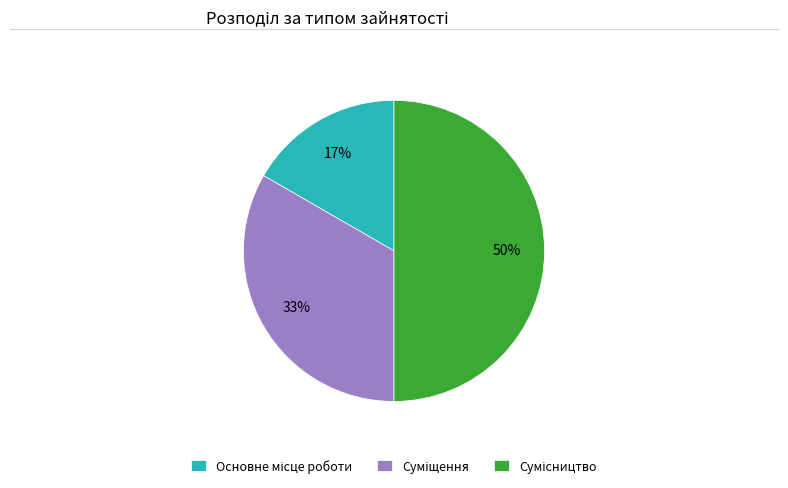

To the nearest percent, what is the average slice percentage?

33%